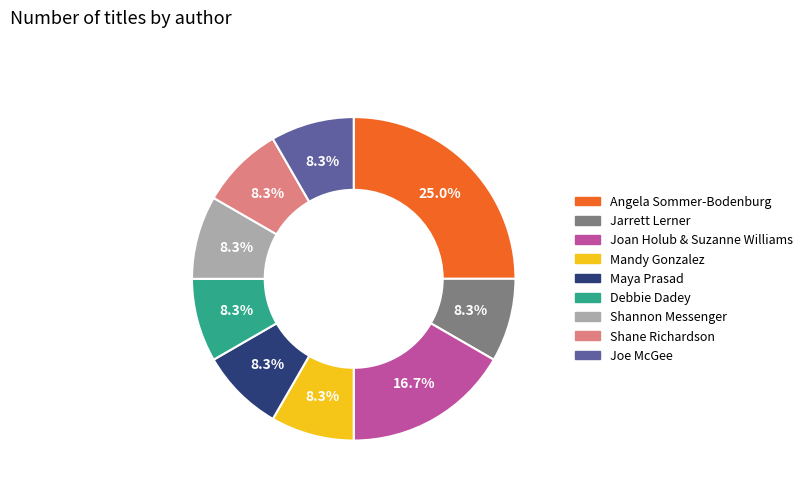

Which category has the biggest portion of the pie?

Angela Sommer-Bodenburg